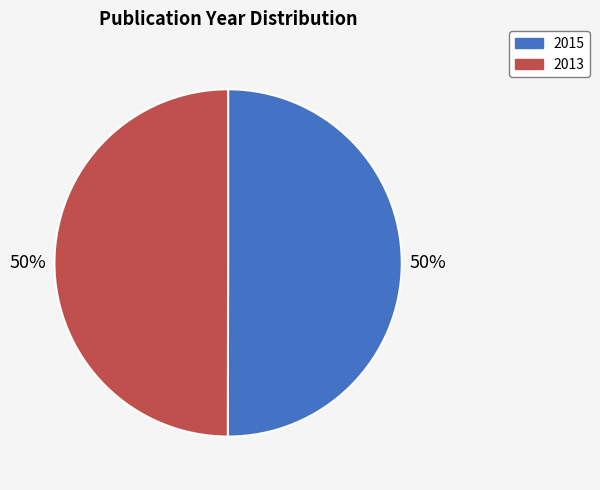

To the nearest percent, what is the combined percentage of 2013 and 2015?

100%